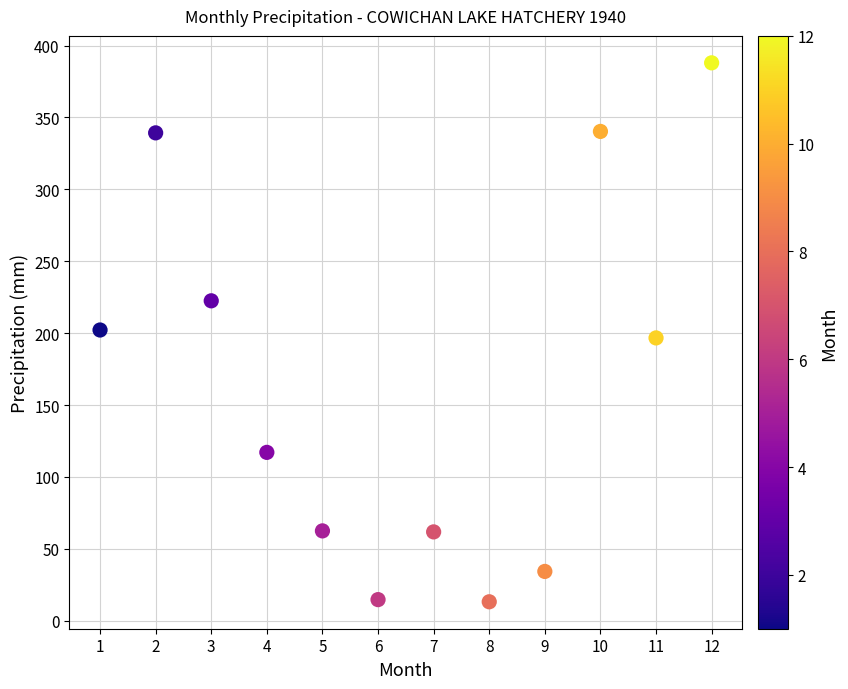

What is the range of Y values (max minus min)?

374.8